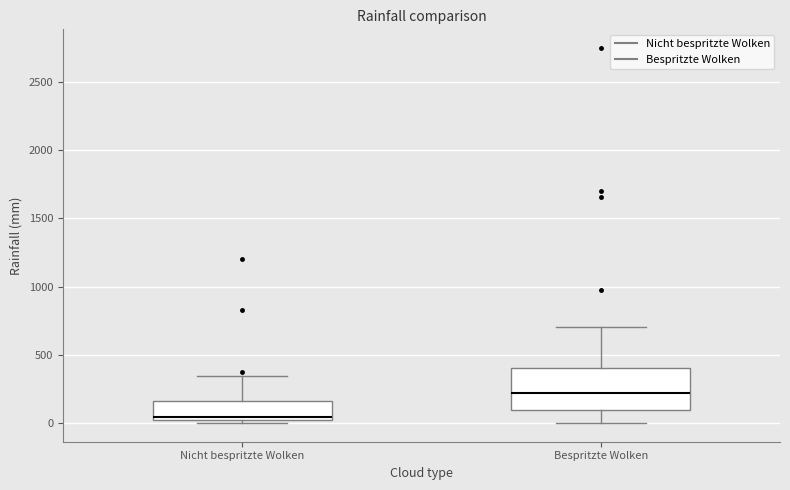

Comparing the boxes themselves (not the whiskers), which one is the tallest?

Bespritzte Wolken